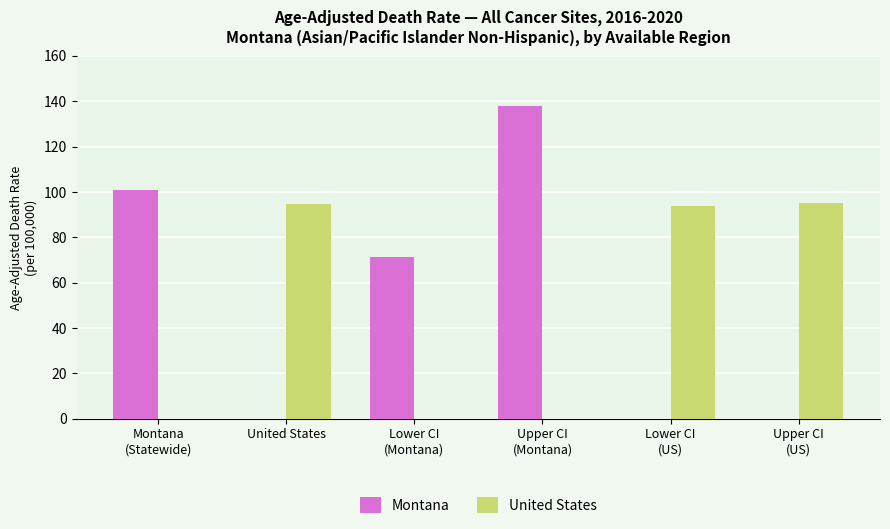

What is the sum of all United States values?

283.5